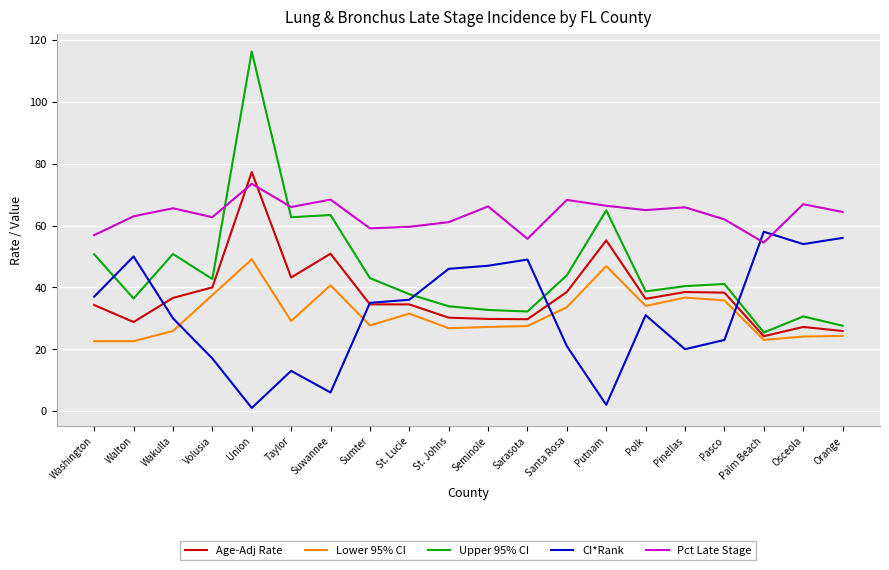

Count the number of categories in the chart.

20